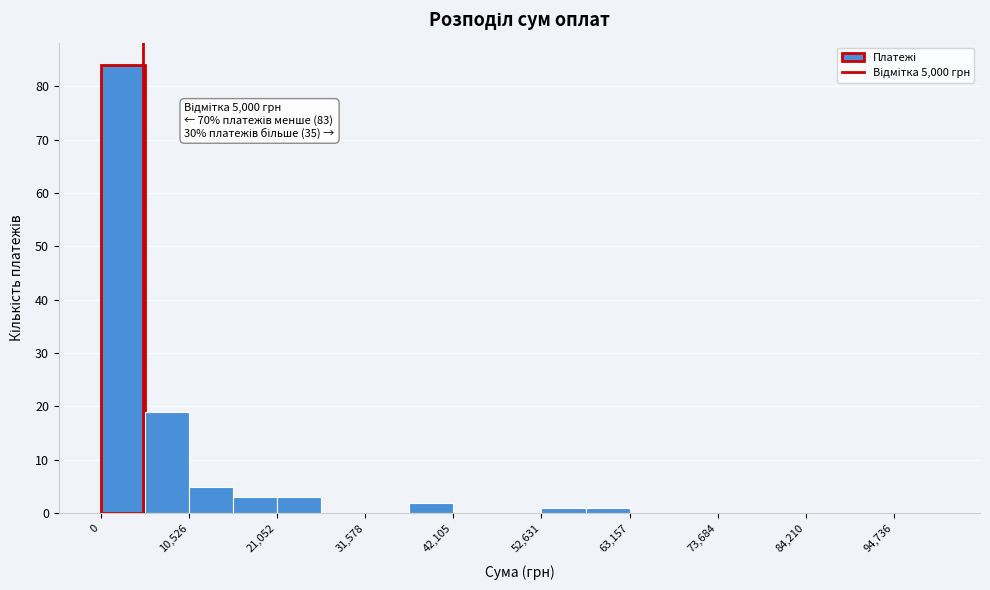

Around what value on the x-axis is the tallest bar? Give the approximate position of its centre, as read against the axis.

2000